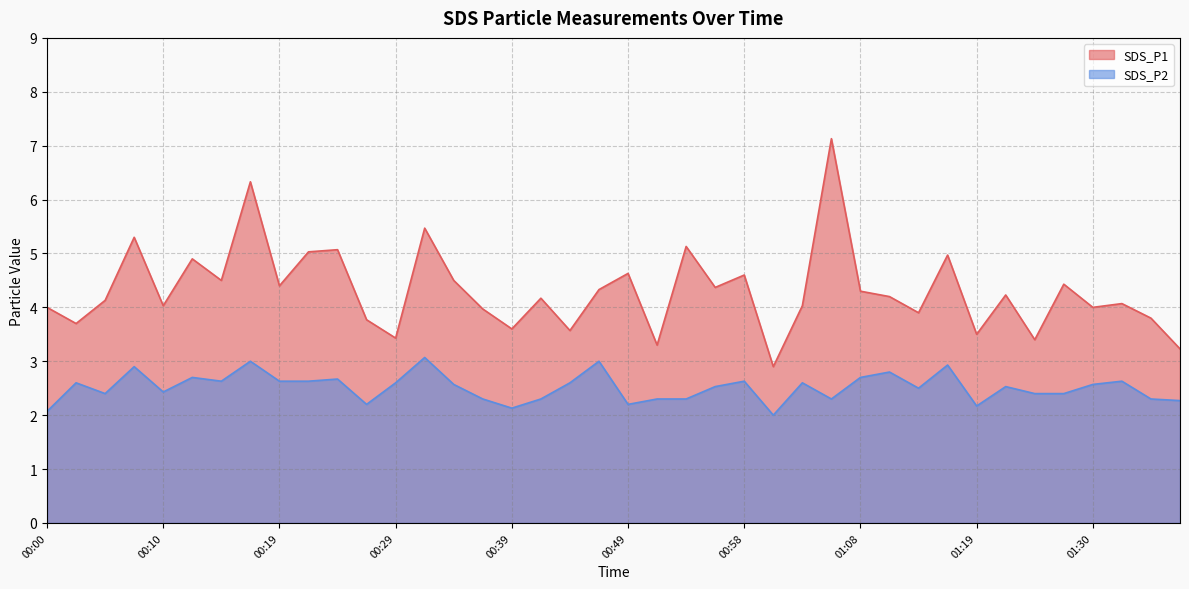

What is the approximate value of SDS_P2 at 00:05?

2.4